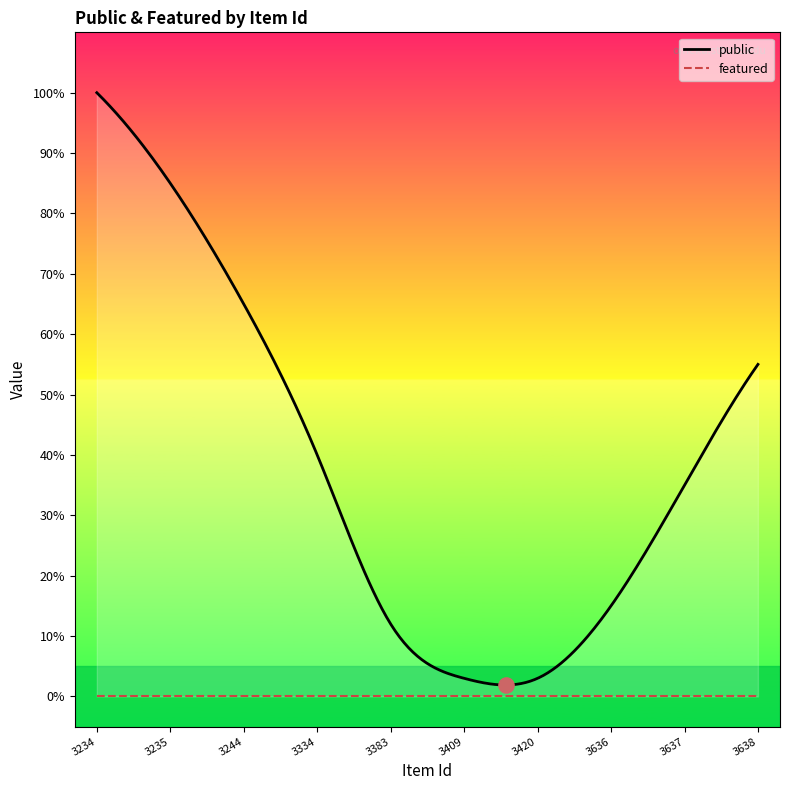

What are all the series names shown in the legend?

public, featured